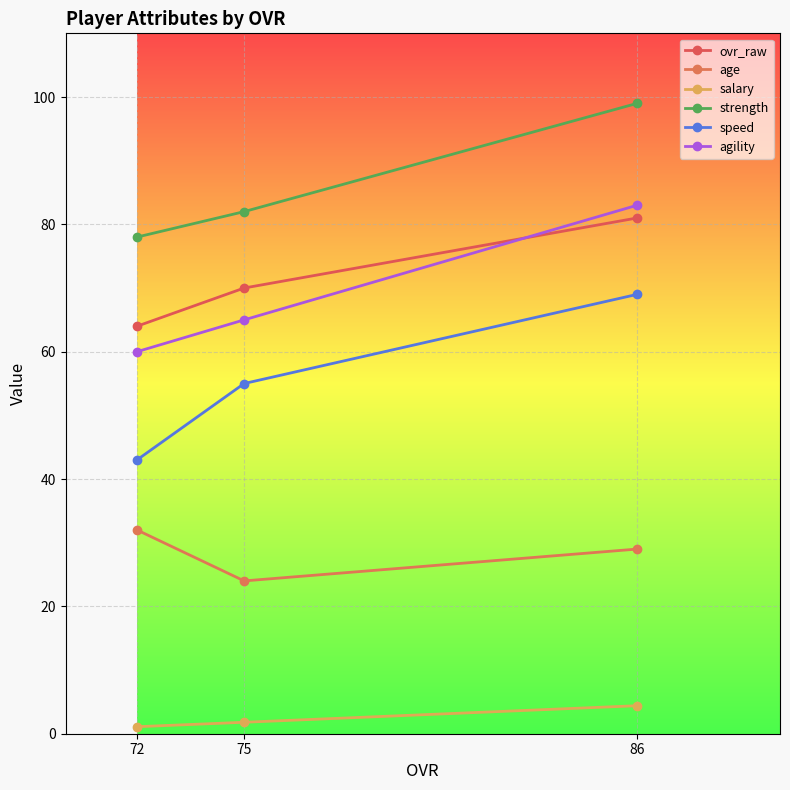

Reading left to right, list all the values displayed in this chart.

ovr_raw: 72=64.0	75=70.0	86=81.0
age: 72=32.0	75=24.0	86=29.0
salary: 72=1.1	75=1.8	86=4.4
strength: 72=78.0	75=82.0	86=99.0
speed: 72=43.0	75=55.0	86=69.0
agility: 72=60.0	75=65.0	86=83.0